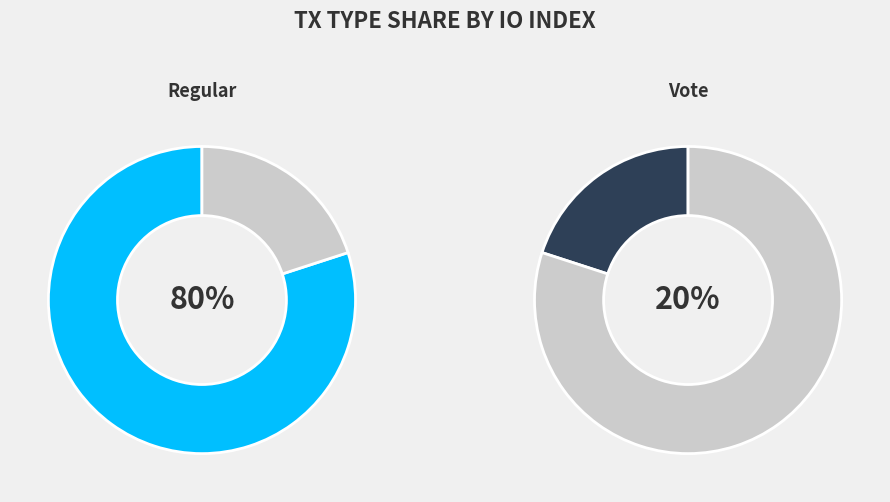

Between Regular (io_index=8) and Vote (io_index=2), which is larger?

Regular (io_index=8)